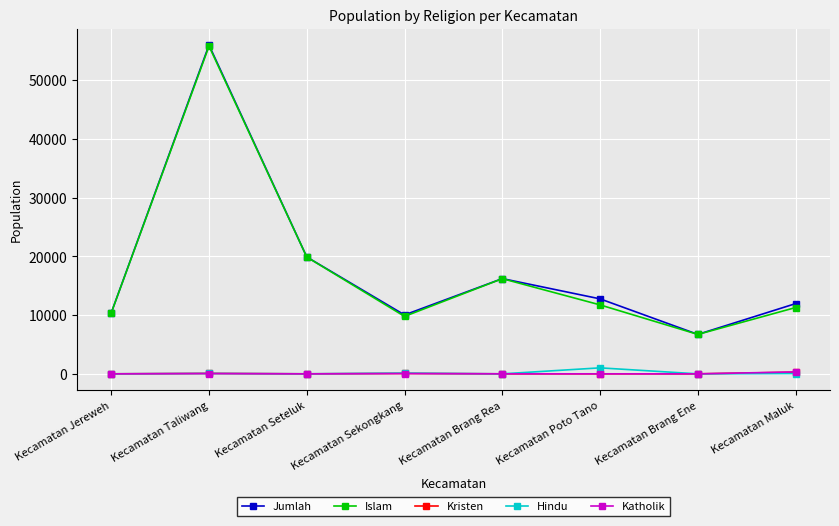

At how many categories does at least one series exceed 53319?

1